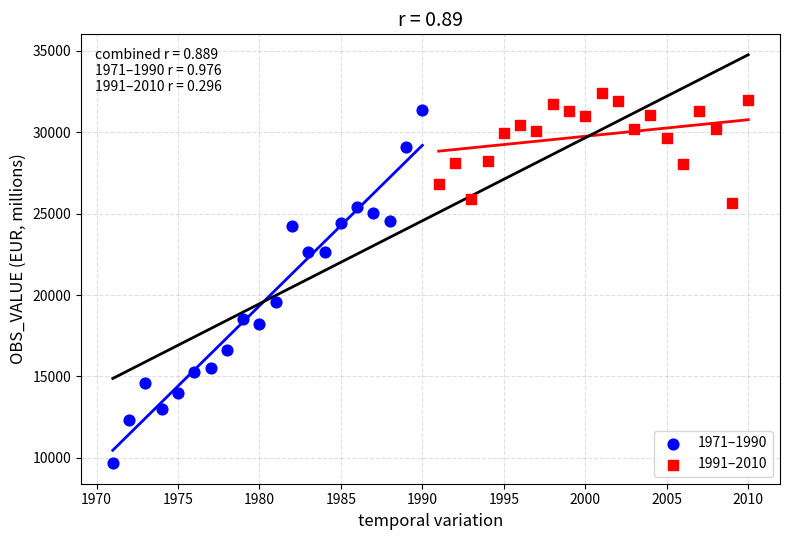

Which series has the largest Y range (max minus min)?

1971–1990